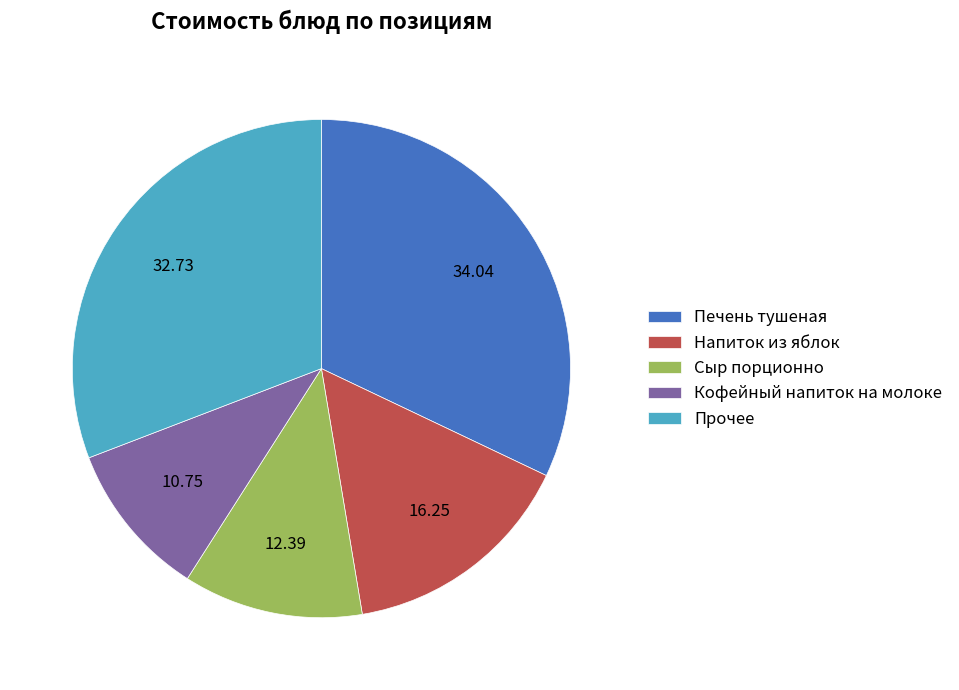

Does any single category account for the majority?

No